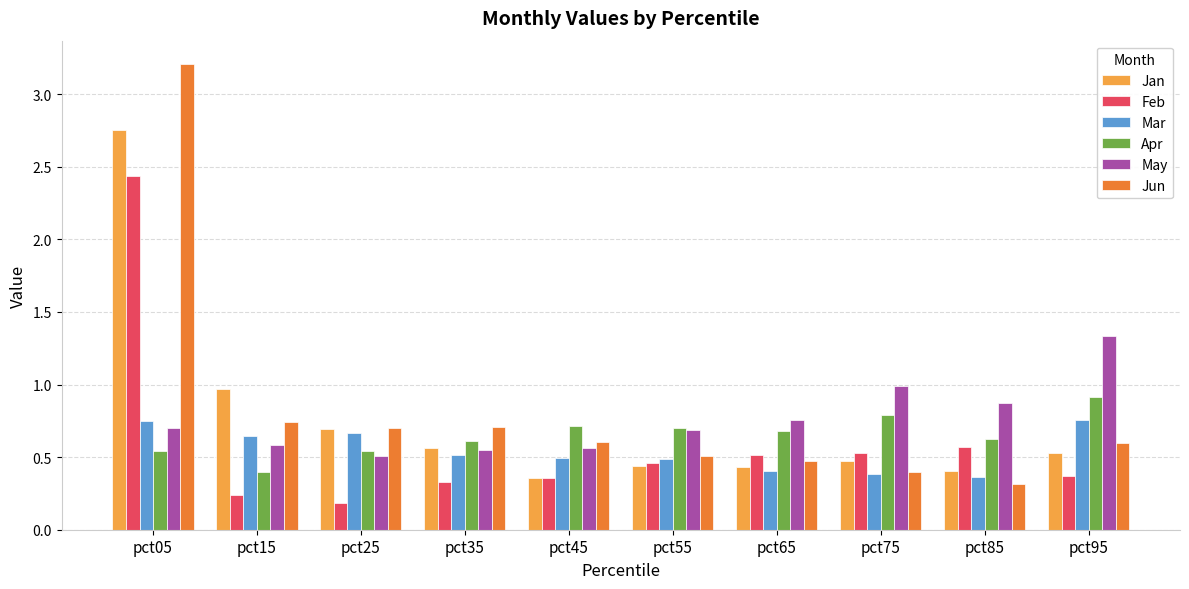

Is it true that Jun equals 0.9 at pct55?

False